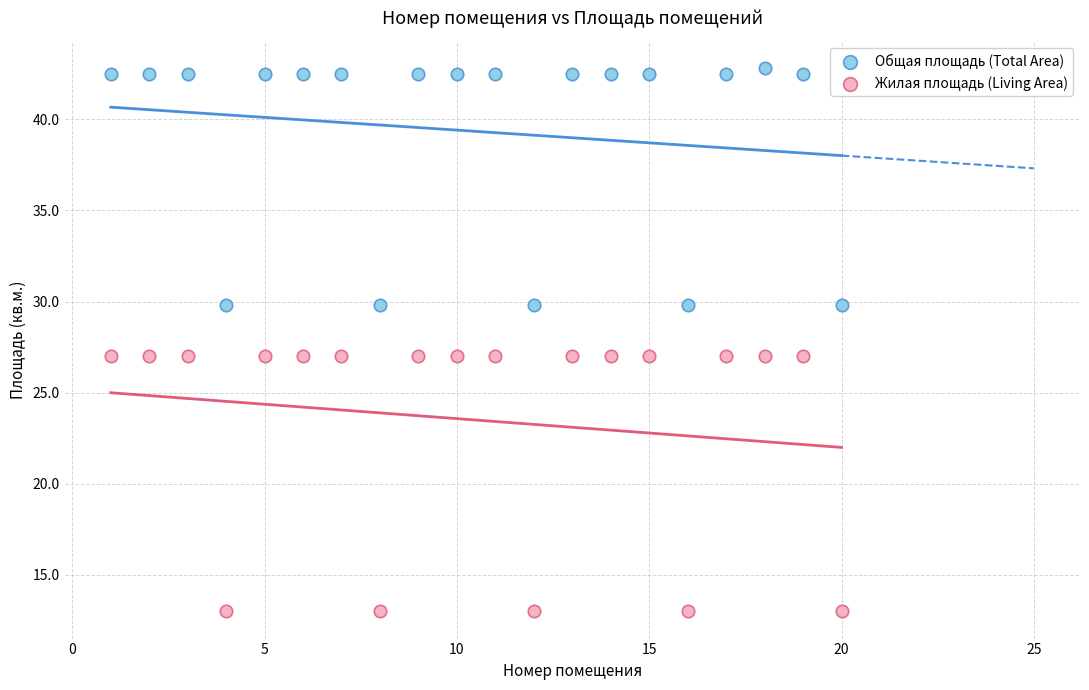

Which series has the largest Y range (max minus min)?

Жилая площадь (Living Area)